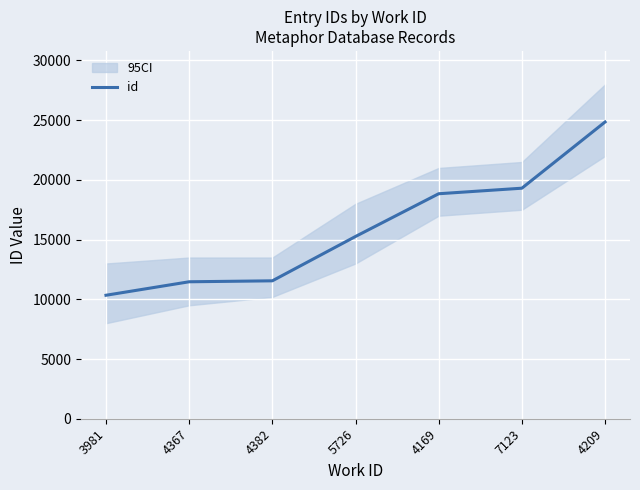

True or false: the data shows 43073 at 4209.

False